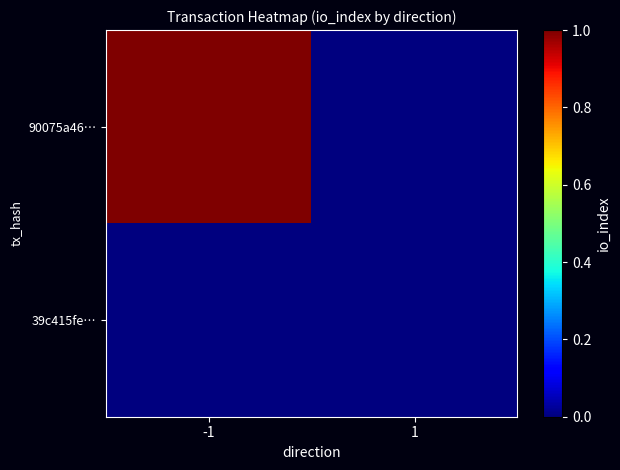

Reading right to left, what are all the values shown in this chart?

90075a46…: 1=0	-1=1
39c415fe…: 1=0	-1=0